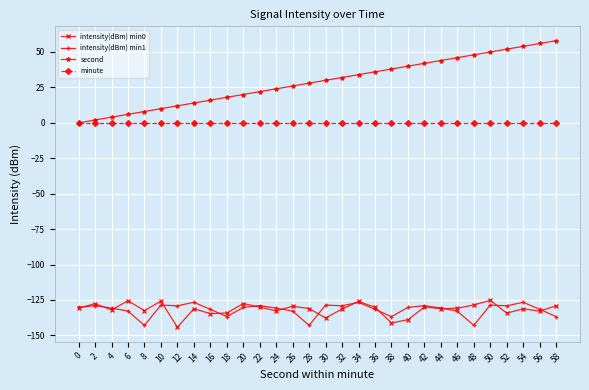

True or false: intensity(dBm) min1 and second intersect in this chart.

False